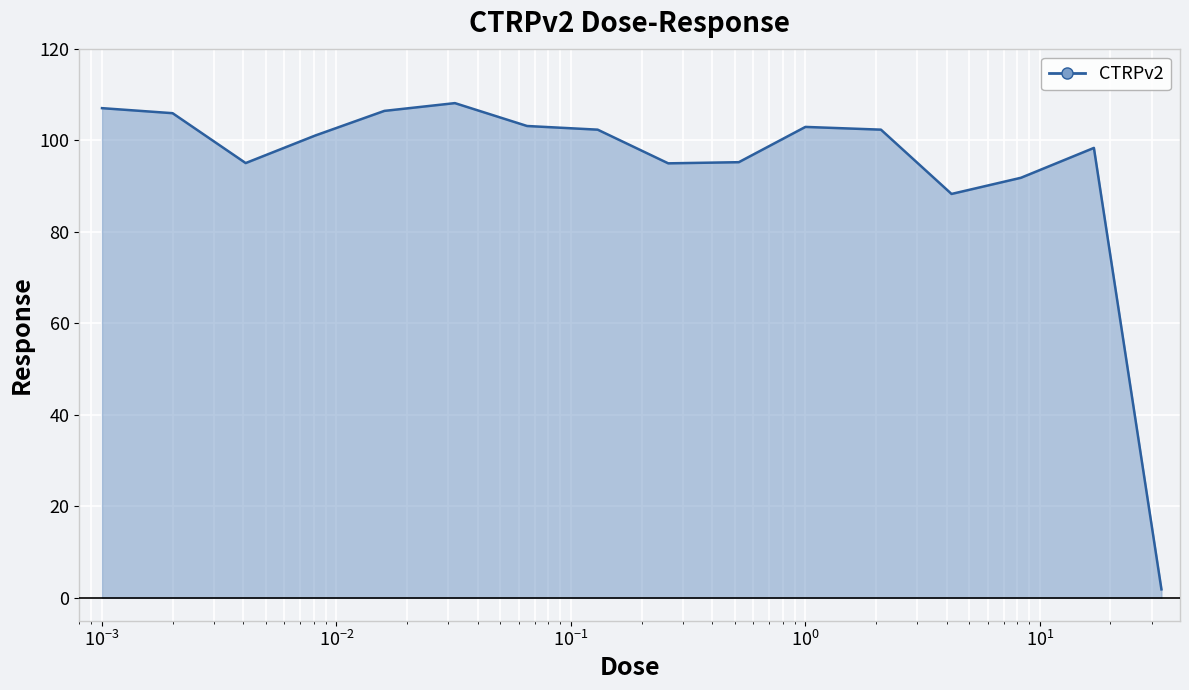

What is the maximum value shown in the chart?

108.1